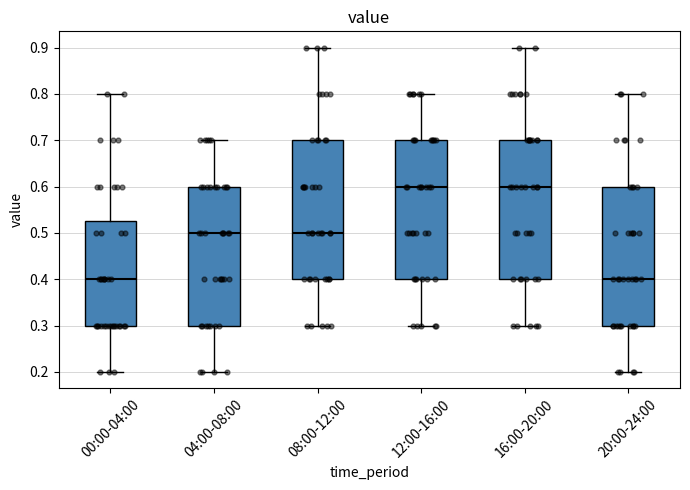

Where does the lower whisker of the box for 12:00-16:00 end on the y-axis? The values are not printed on the chart, so give them approximately, as read against the axis.

0.30